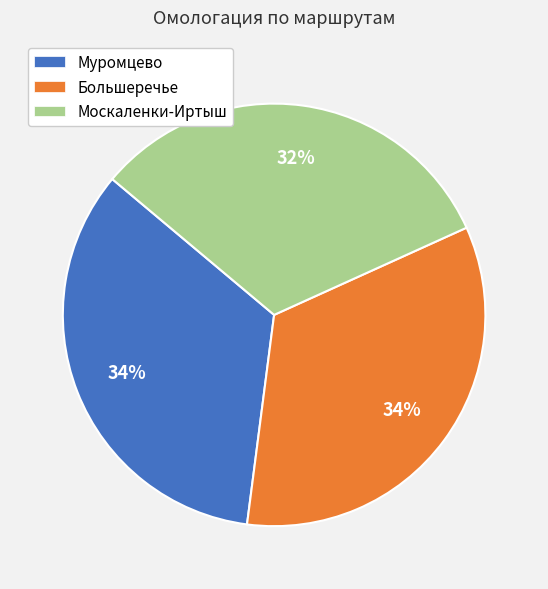

How many segments does this pie chart have?

3